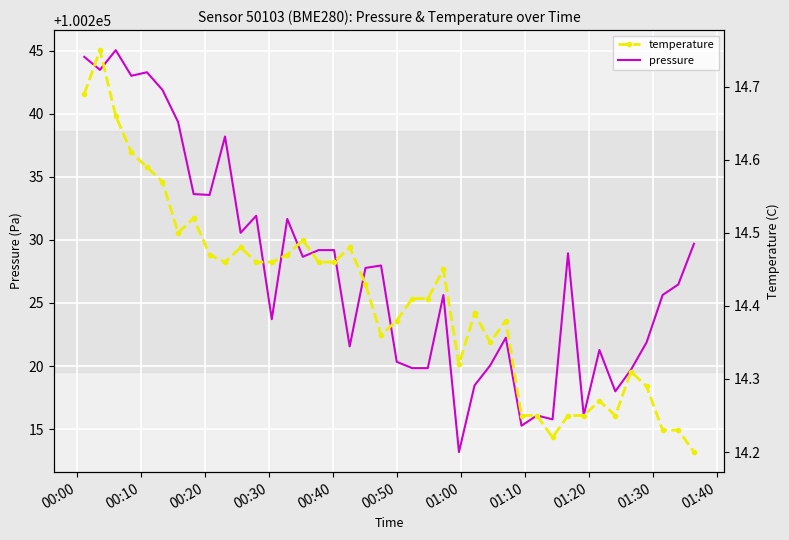

How many values in the pressure series are below 100227?

20